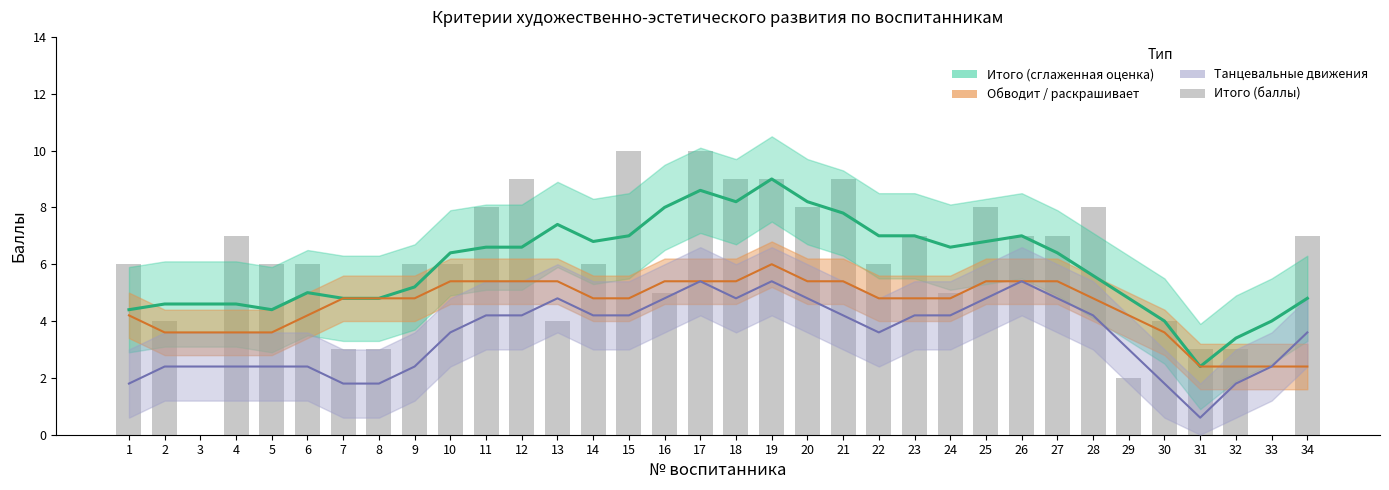

Reading left to right, list all the values displayed in this chart.

1=6	2=4	3=0	4=7	5=6	6=6	7=3	8=3	9=6	10=6	11=8	12=9	13=4	14=6	15=10	16=5	17=10	18=9	19=9	20=8	21=9	22=6	23=7	24=5	25=8	26=7	27=7	28=8	29=2	30=4	31=3	32=3	33=0	34=7